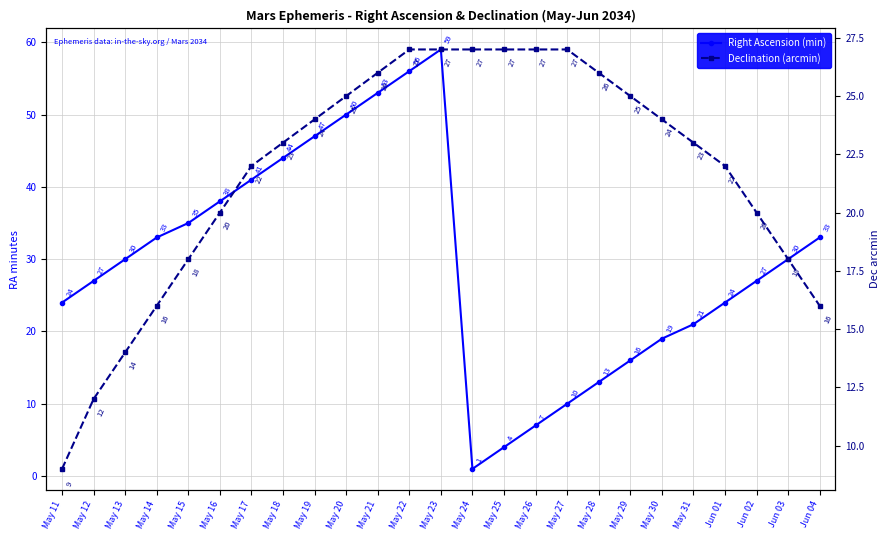

At which label does Declination (arcmin) first exceed 23?

May 19